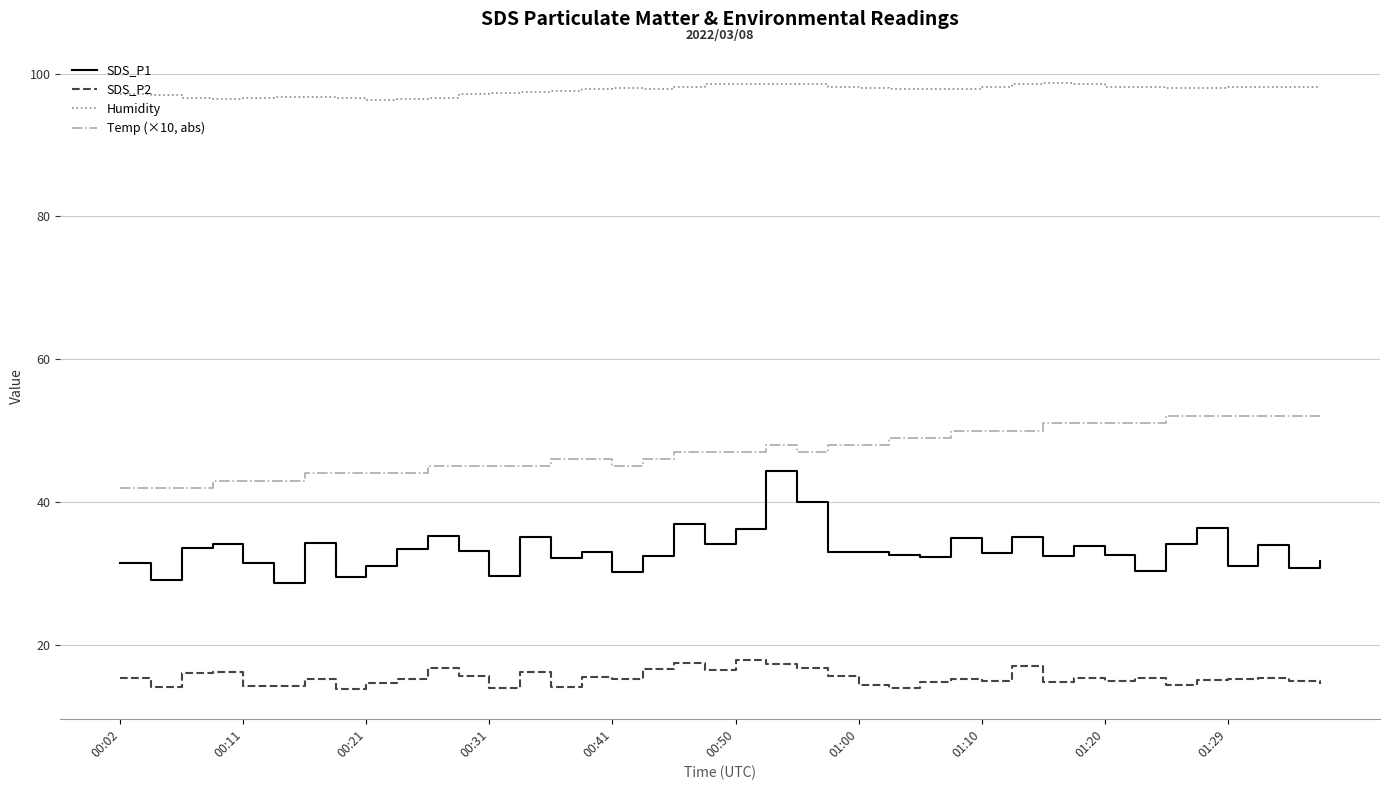

List the series in order of their overall mean, lowest first.

SDS_P2, SDS_P1, Temp (×10, abs), Humidity